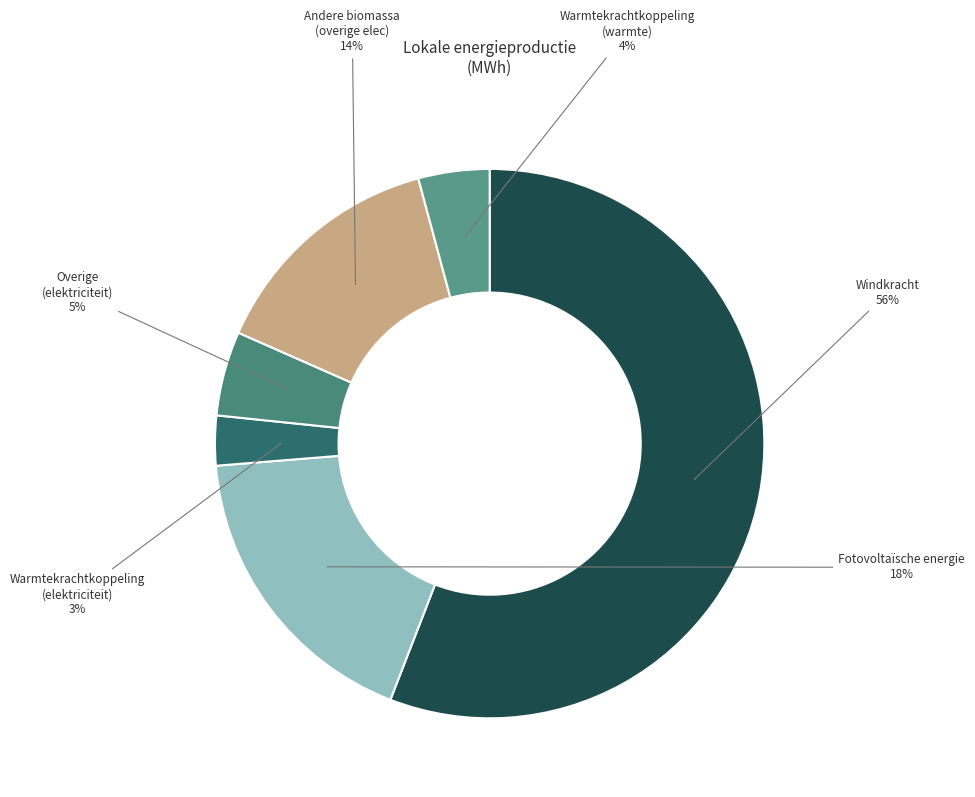

Which has a higher value, Warmtekrachtkoppeling (elektriciteit) or Windkracht?

Windkracht